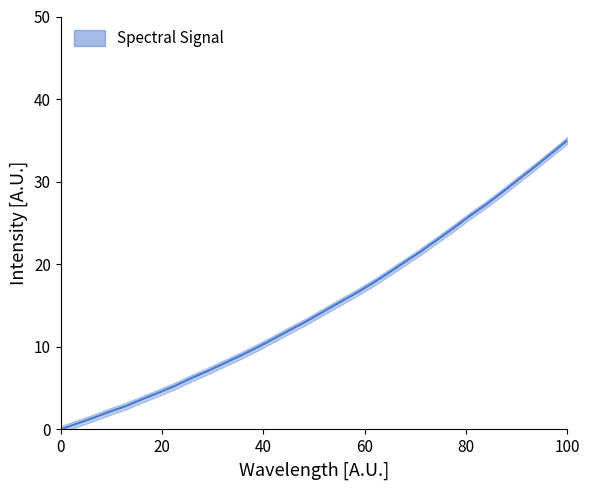

Reading left to right, list all the values displayed in this chart.

0.0	0.7	1.4	2.2	2.8	3.7	4.5	5.3	6.2	7.1	8.0	8.9	9.9	10.9	12.0	13.1	14.2	15.3	16.4	17.6	18.9	20.2	21.5	22.9	24.3	25.8	27.2	28.7	30.2	31.8	33.4	35.0